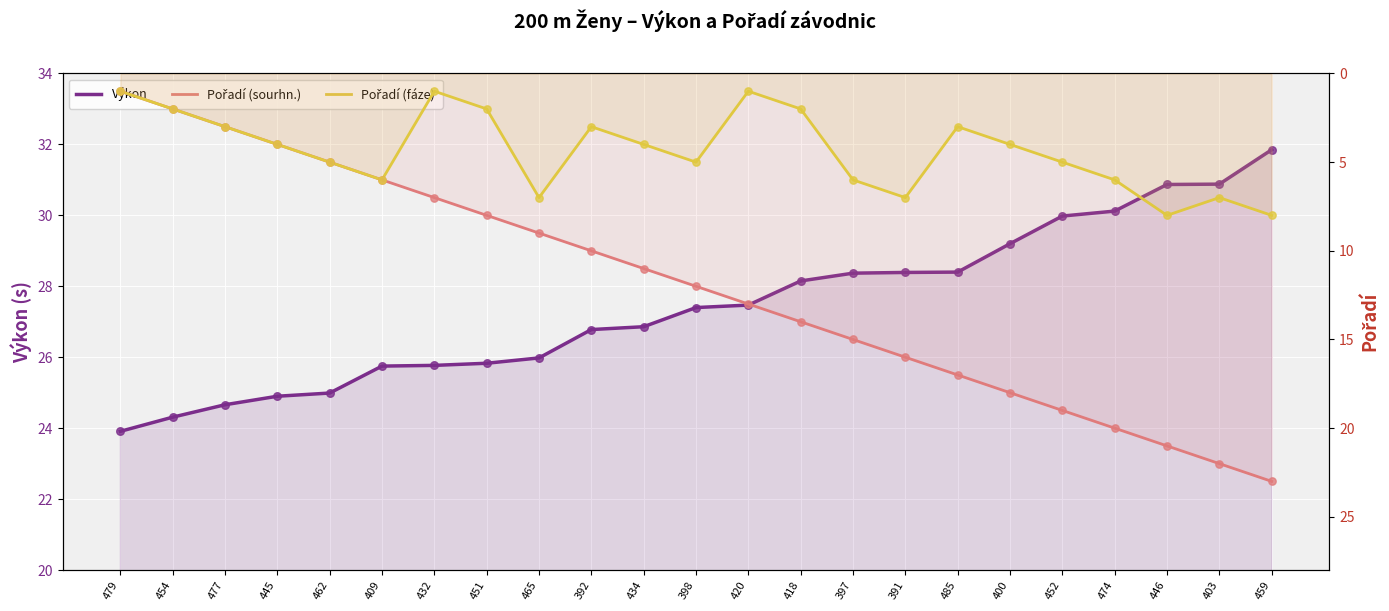

What are all the series names shown in the legend?

Výkon, Pořadí (sourhn.), Pořadí (fáze)